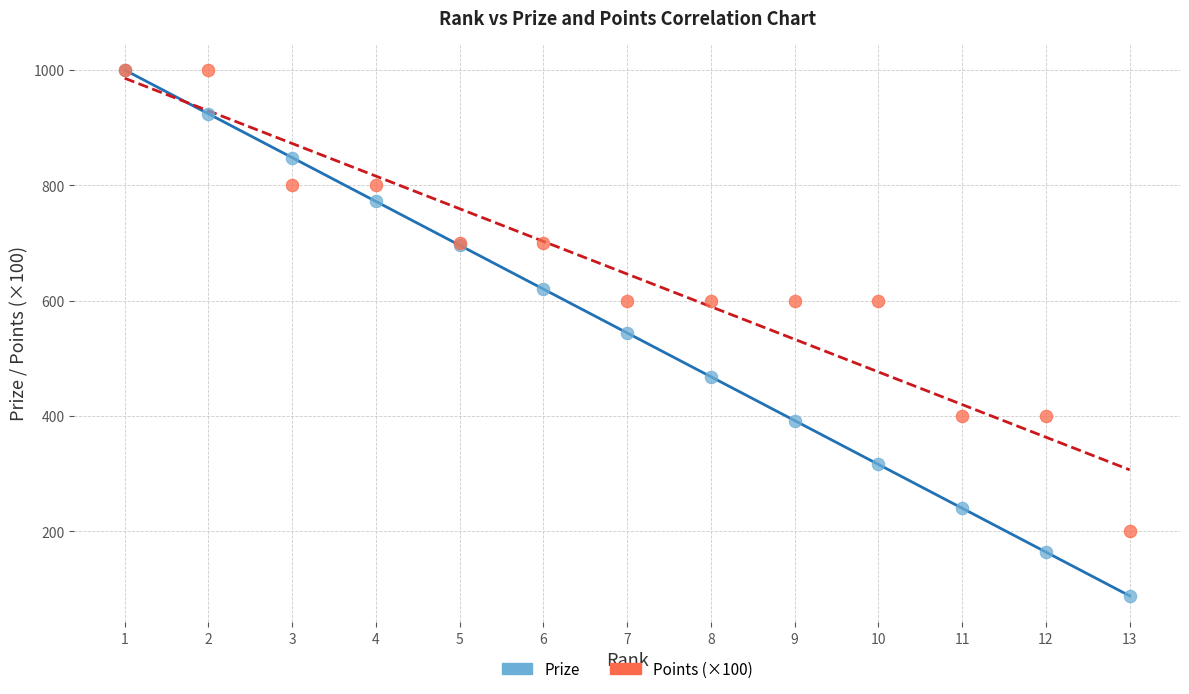

What are all the series names shown in the legend?

Prize, Points (×100)